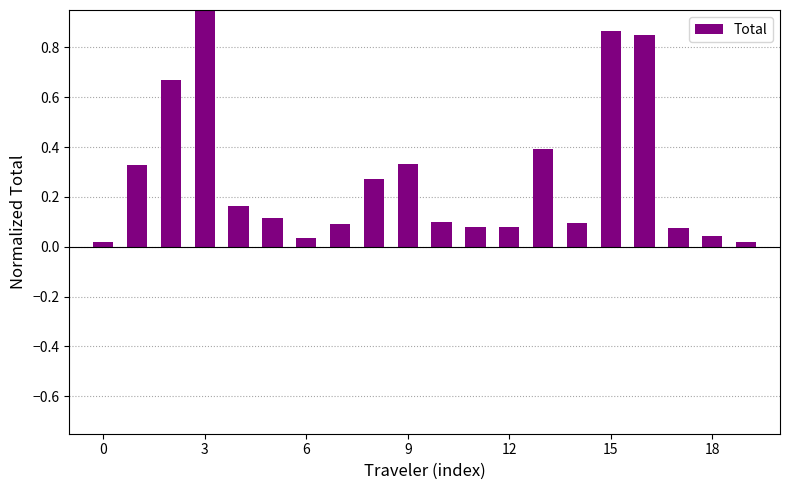

What value does the data have at 9?

0.3